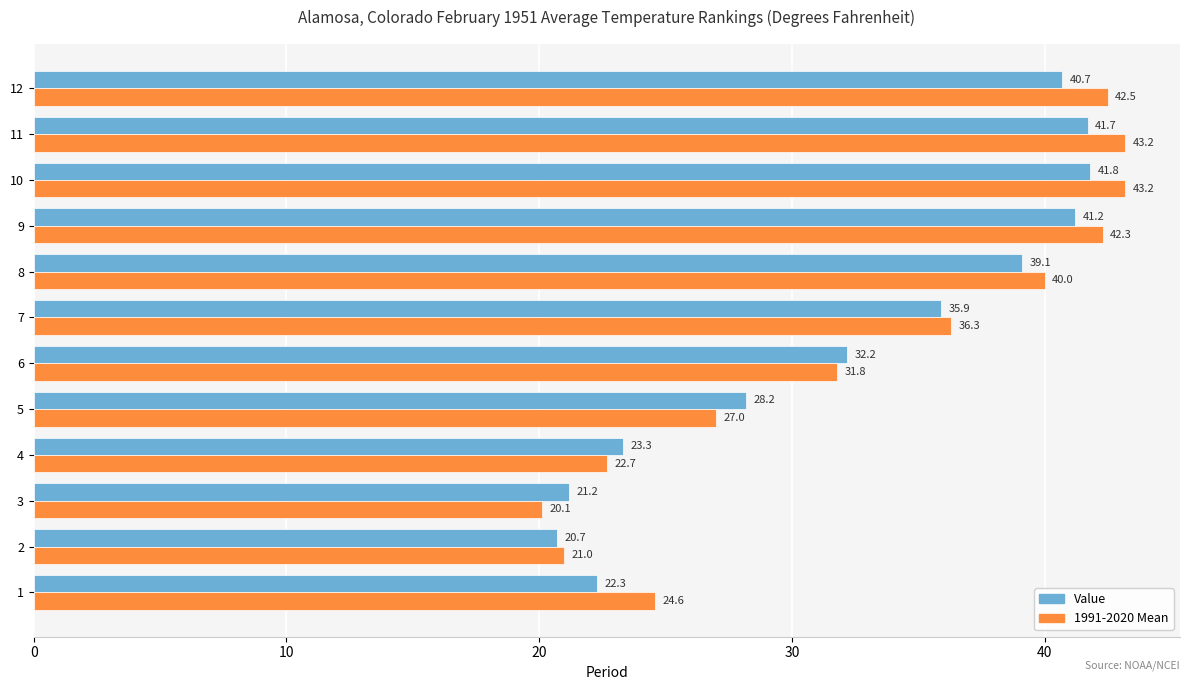

What is the maximum value for Value?

41.8